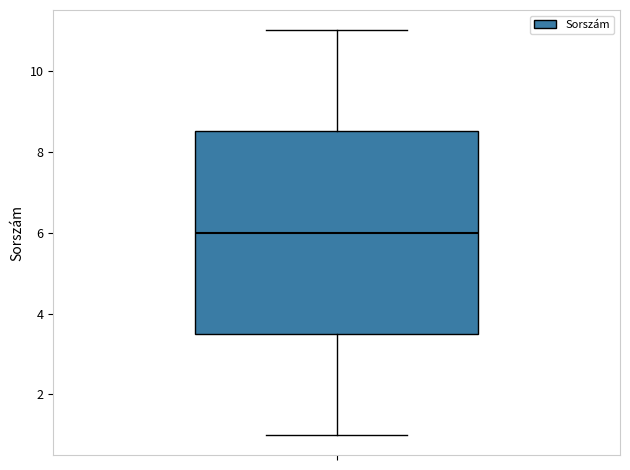

Transcribe this box plot: give where the median line is, the range the box spans, and where the two whiskers end, as read against the y-axis. The values are not printed on the chart, so give them approximately, as read against the axis.

median 6.0, box 3.6 to 8.6, whiskers 1.0 to 11.0